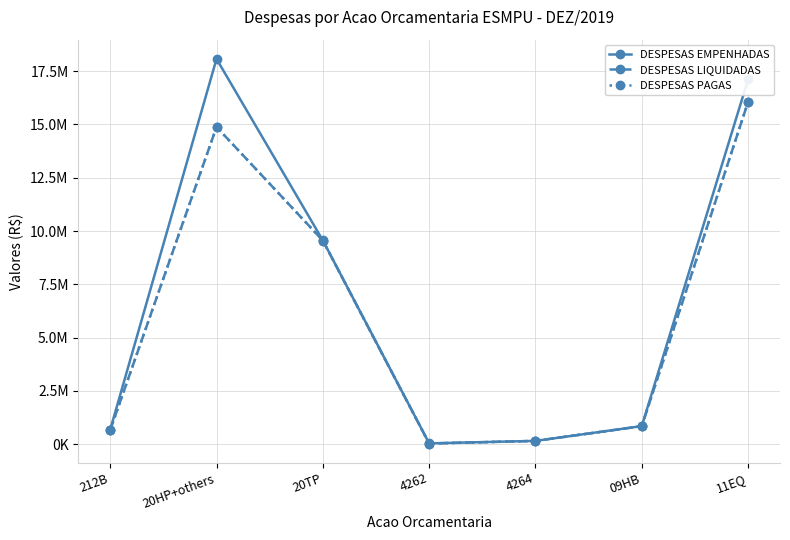

What is the difference between the DESPESAS LIQUIDADAS values at 20HP+others and 4262?

14850727.1